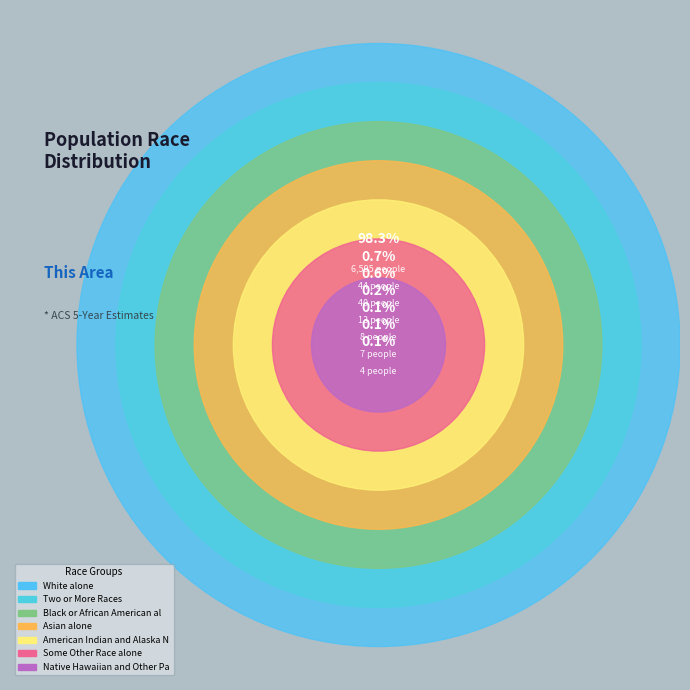

How many slices are in this pie chart?

7